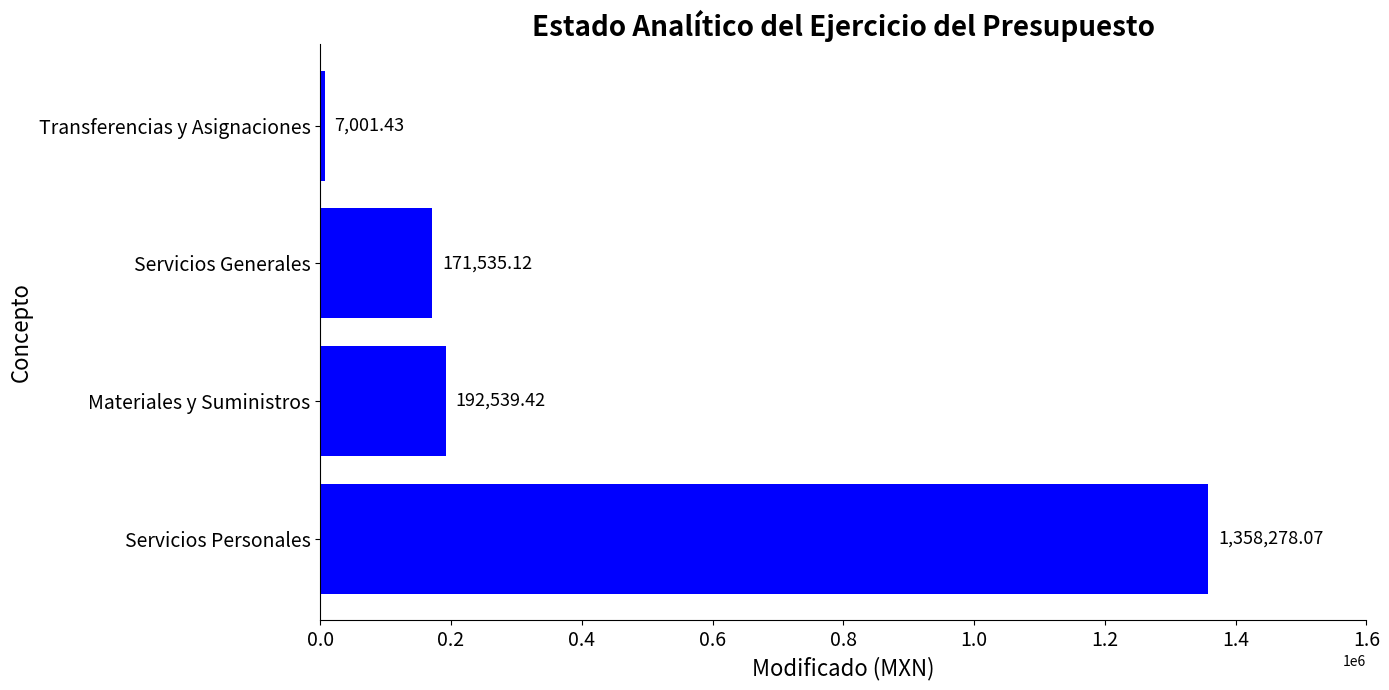

How many categories are shown in the chart?

4